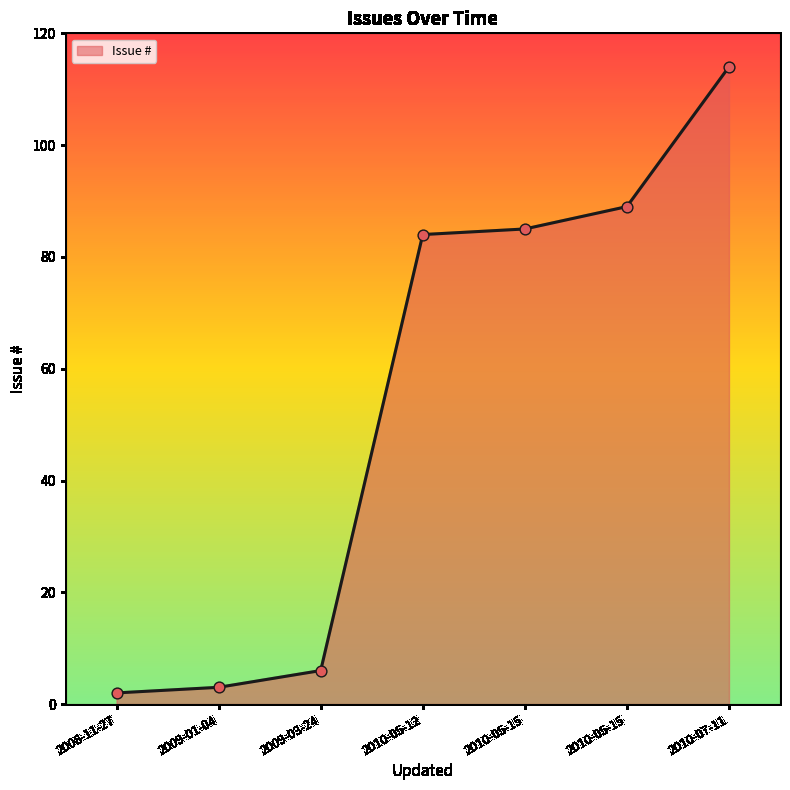

How many series are shown in this chart?

1